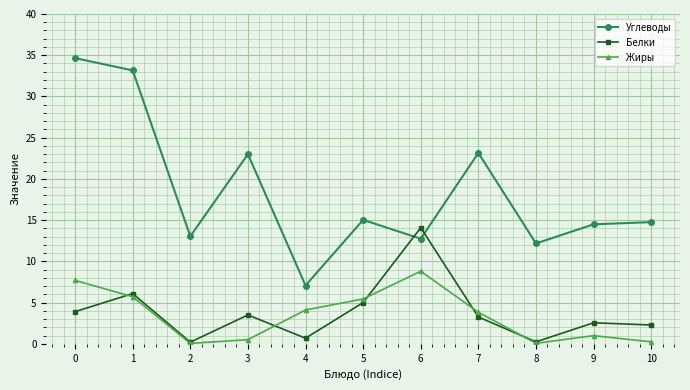

At 10, list the series in order from largest to smallest.

Углеводы, Белки, Жиры